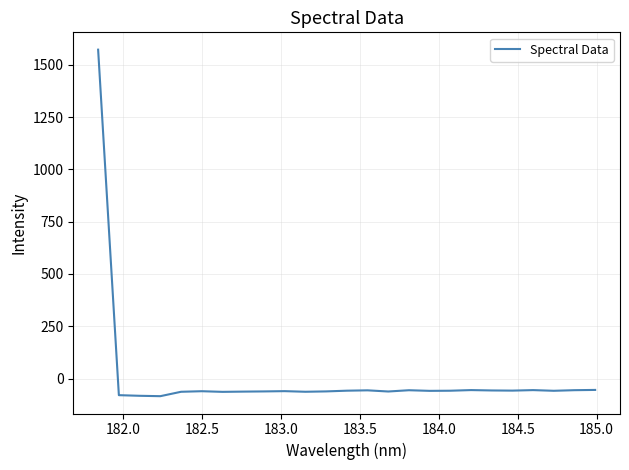

What is the smallest value displayed?

-84.5